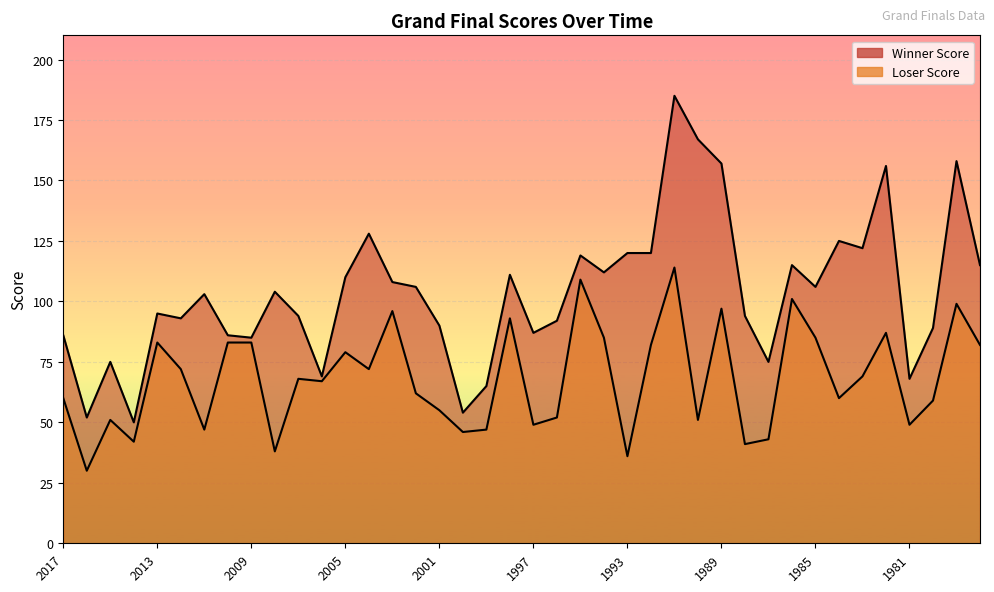

True or false: Loser Score and Winner Score cross at least once.

False